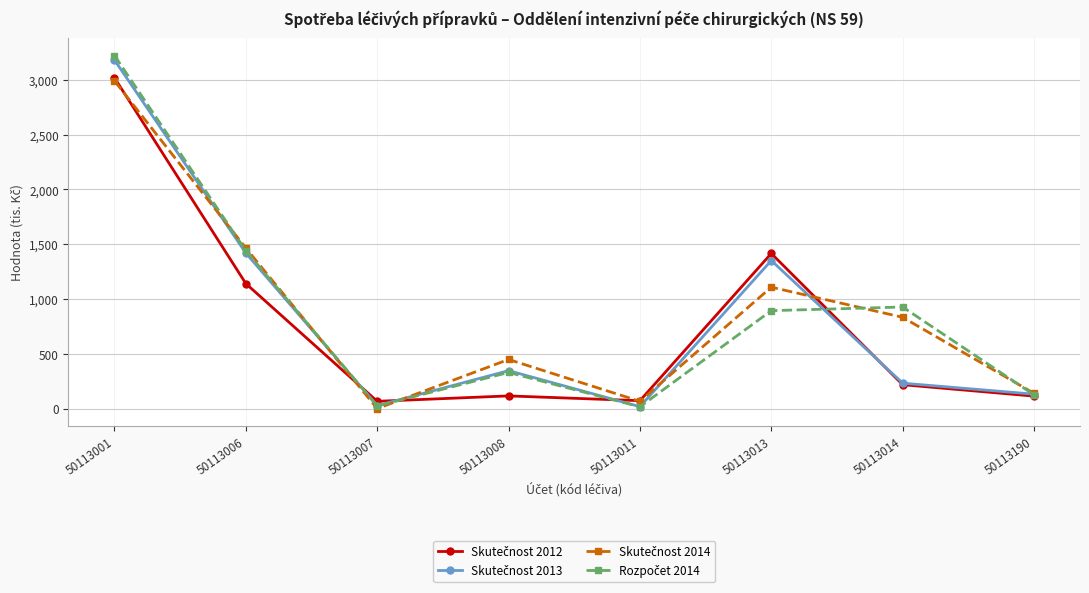

What is the total value across all series at 50113014?

2210.3